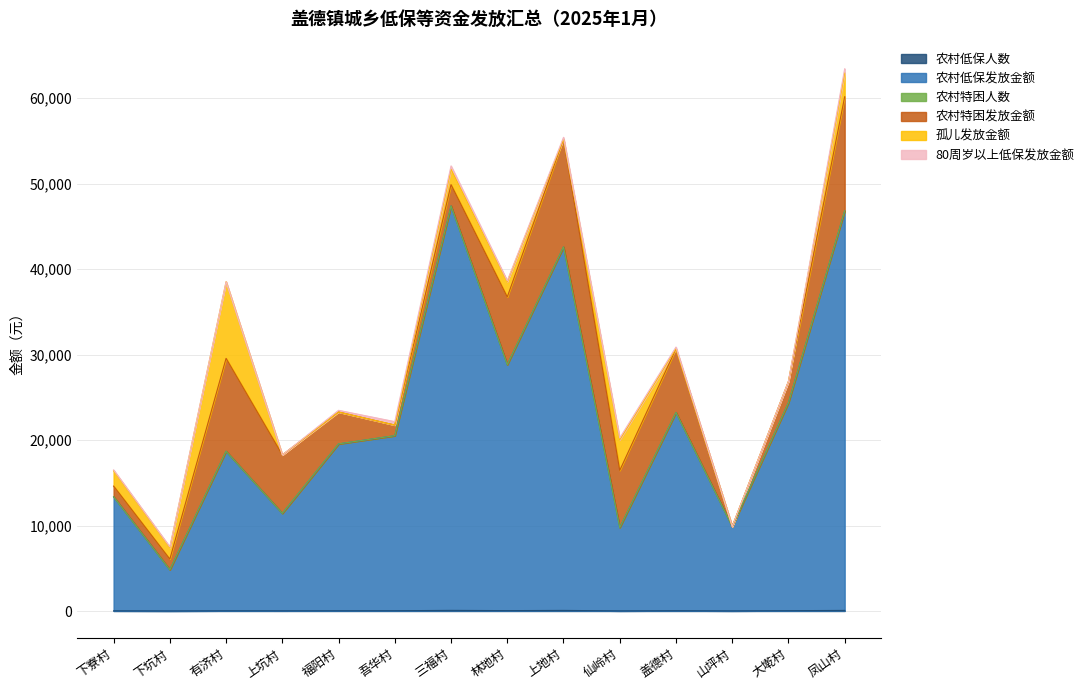

What is the label of the 3rd point from the right?

山坪村